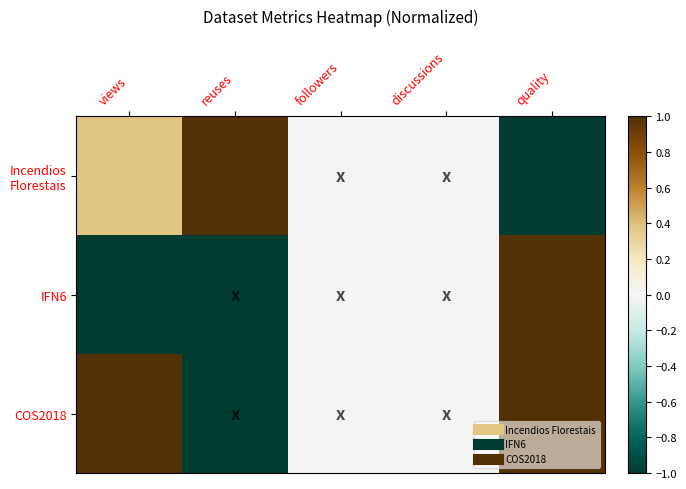

List the series in order of their peak value, lowest first.

Incendios Florestais, IFN6, COS2018